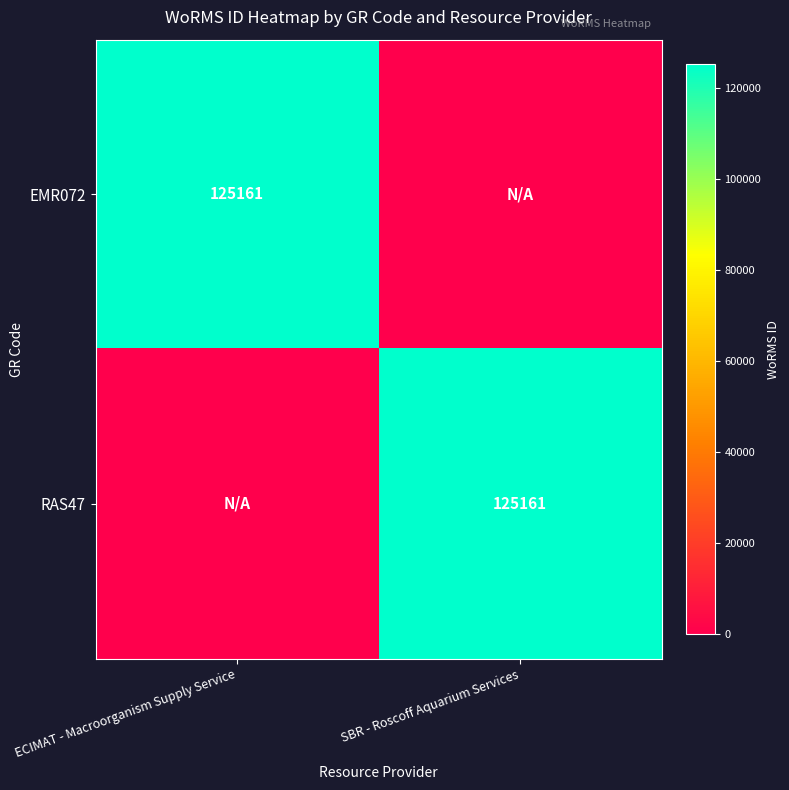

The RAS47 series shows 196238 at SBR - Roscoff Aquarium Services. True or false?

False